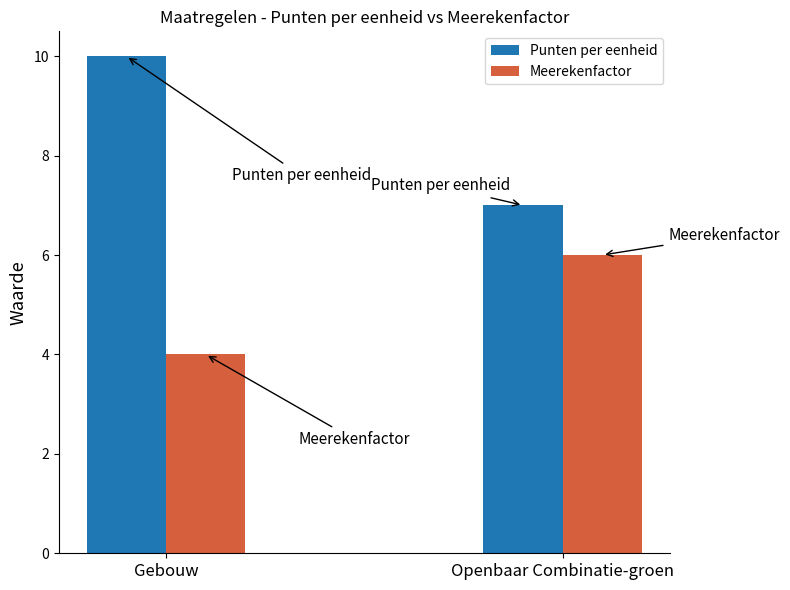

What is the label of the 2nd bar from the left?

Openbaar Combinatie-groen